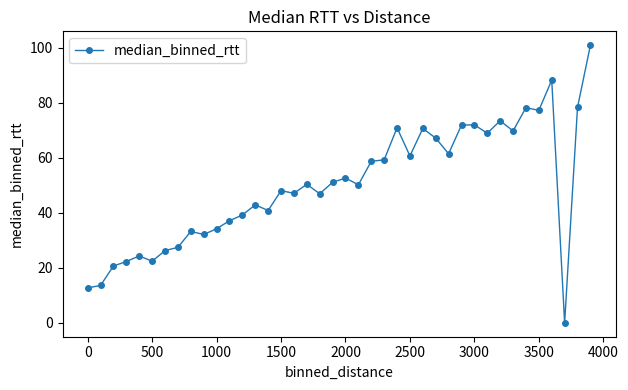

What is the sum of all values?

2004.7